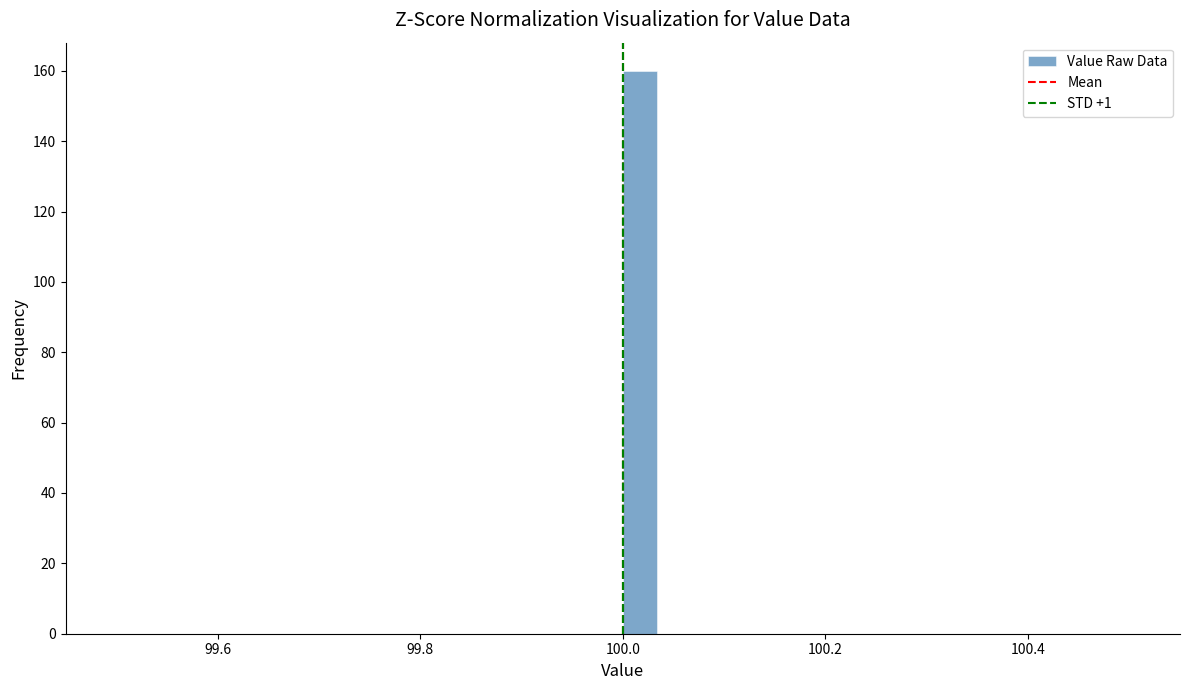

Read against the x-axis, roughly where is the centre of the tallest bar?

100.02